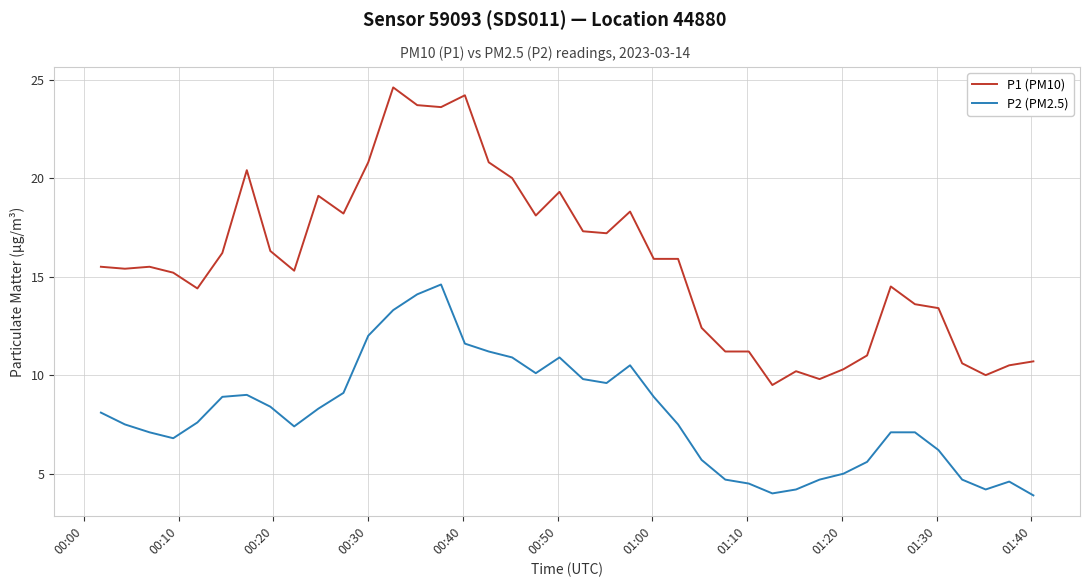

Which series has the largest range (max minus min)?

P1 (PM10)